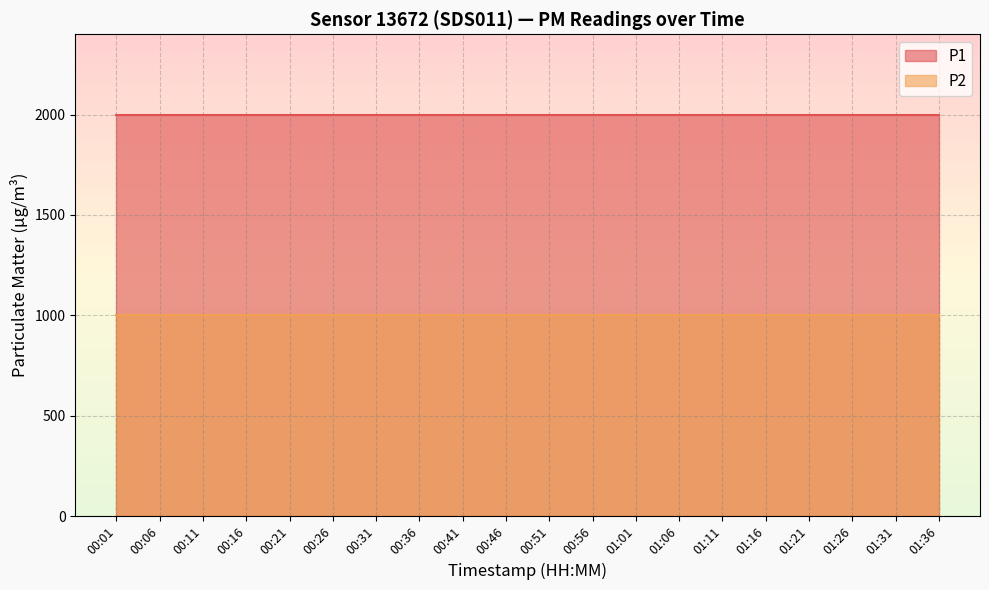

Count the number of data series in this chart.

2